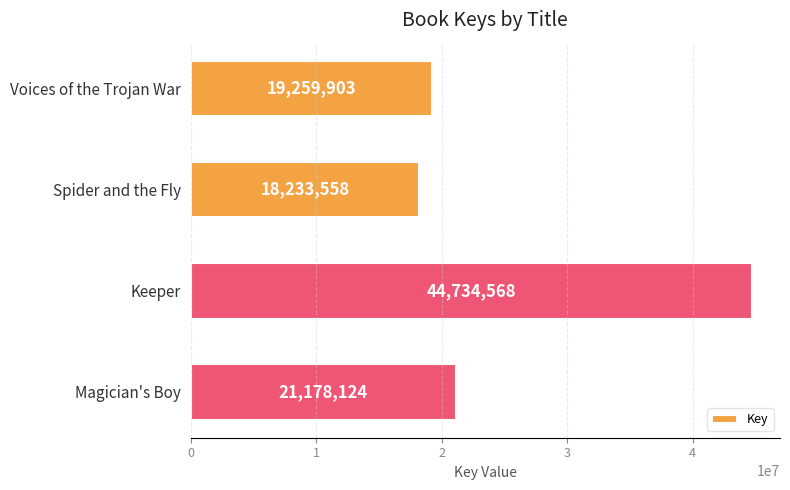

List the labels in order of value, largest first.

Keeper, Magician's Boy, Voices of the Trojan War, Spider and the Fly